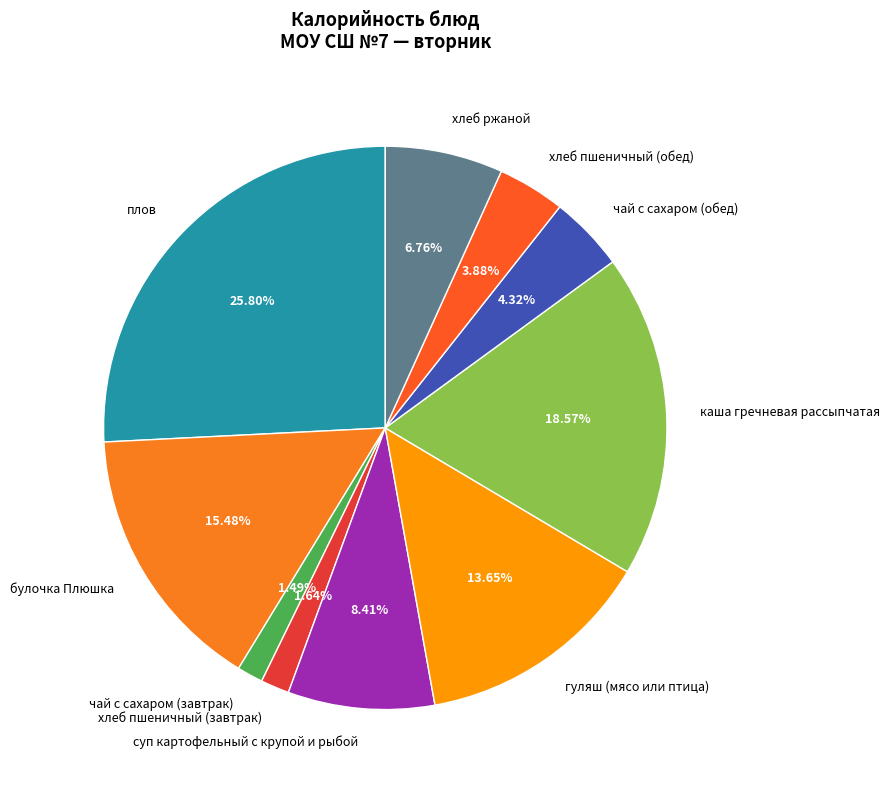

To the nearest percent, what is the combined percentage of чай с сахаром (обед) and хлеб пшеничный (обед)?

8%